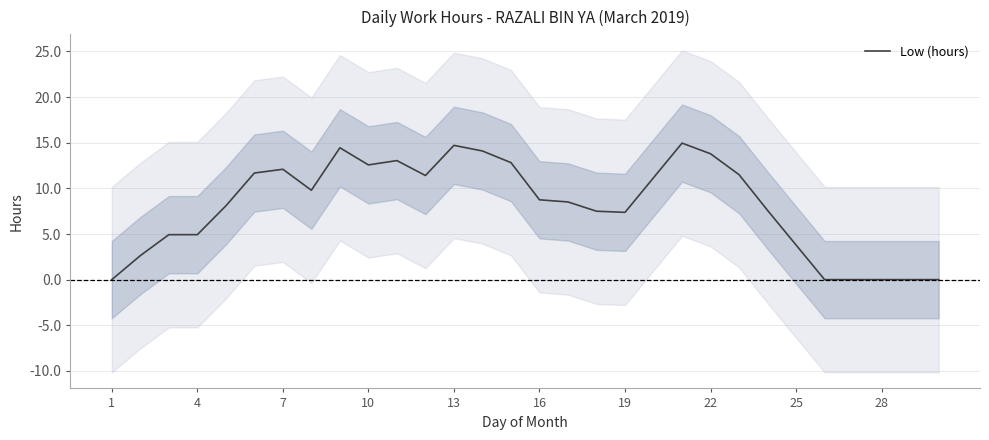

The Low (hours) series shows 5.6 at 25. True or false?

False